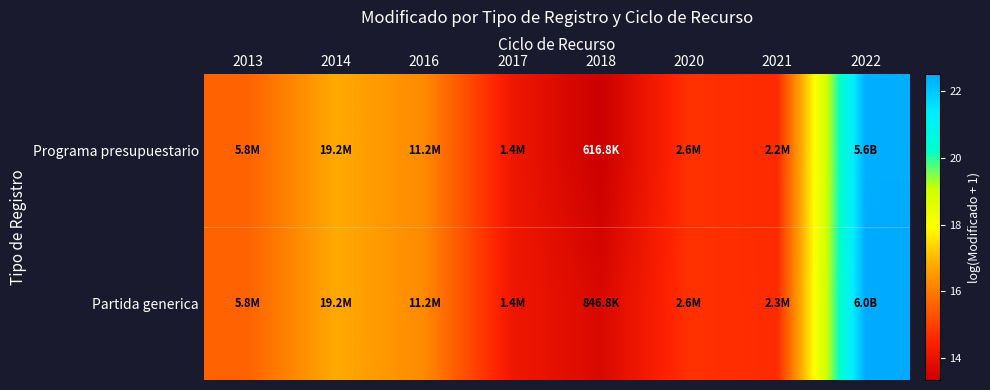

Which category has the lowest value across all series?

2018